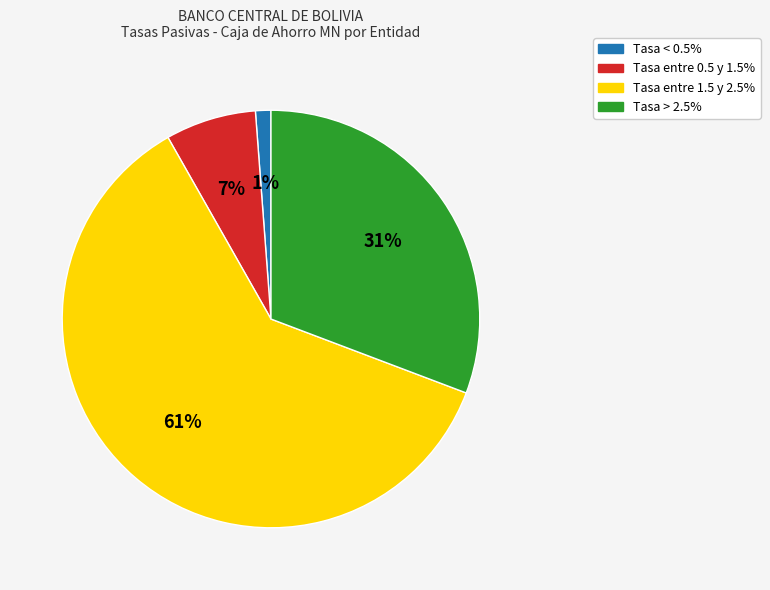

Is there a majority slice in this chart?

Yes